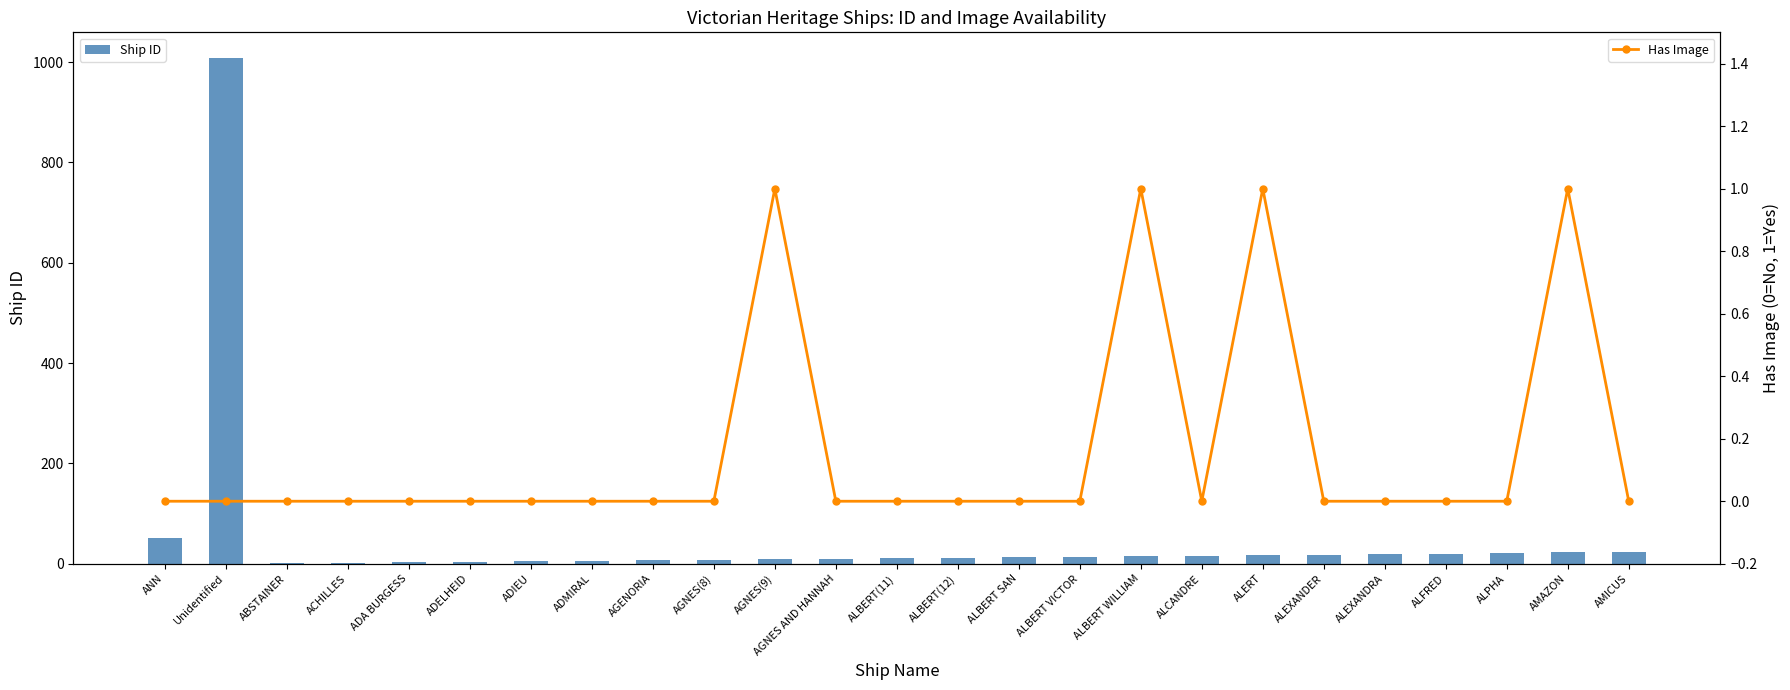

Count the Has Image values in the range 0 to 1.

25